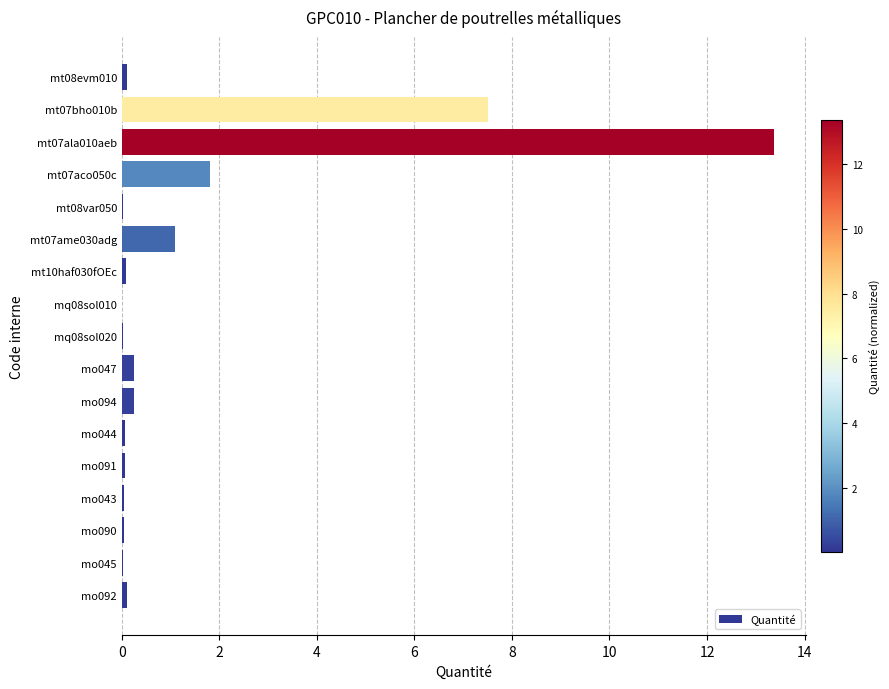

What is the sum of all values?

24.8